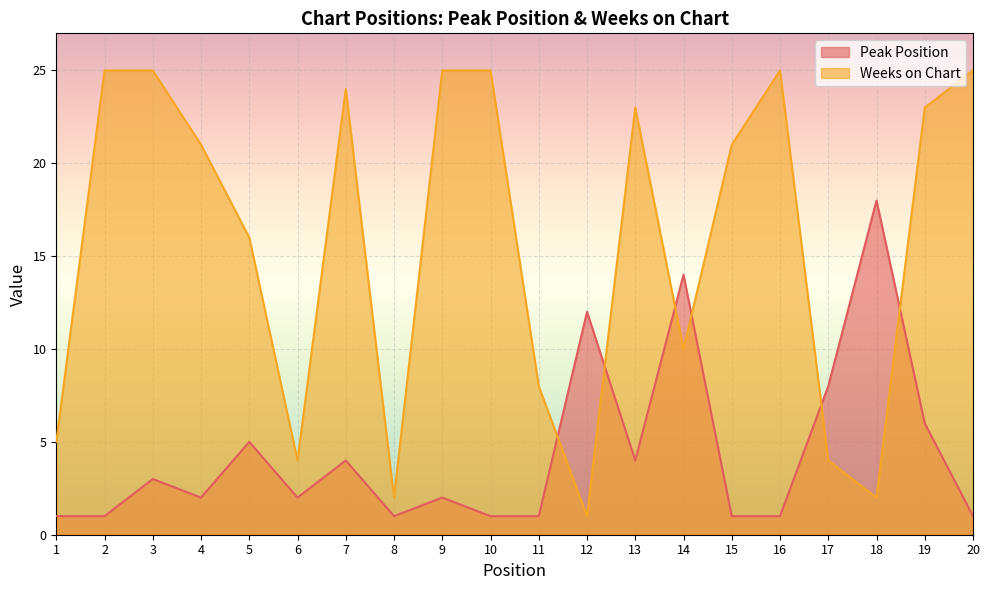

True or false: Weeks on Chart and Peak Position intersect in this chart.

True